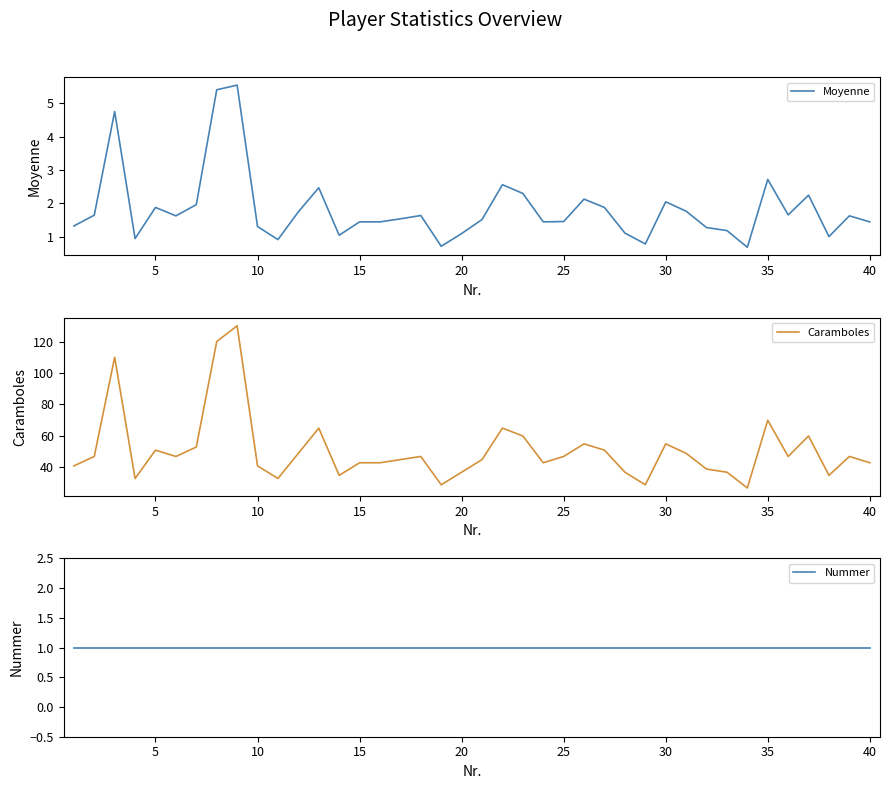

Where is Caramboles nearest to the value 78?

35